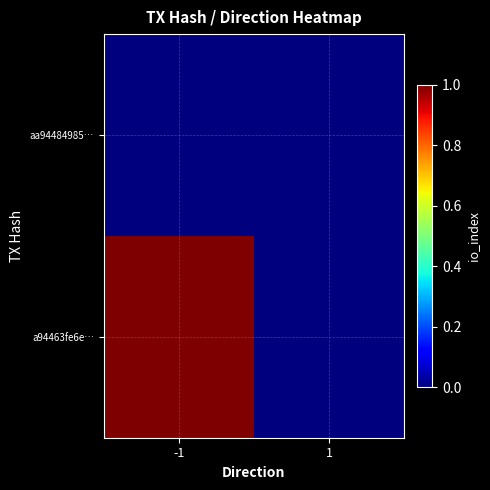

Which series changed the most between -1 and 1?

a94463fe6e…